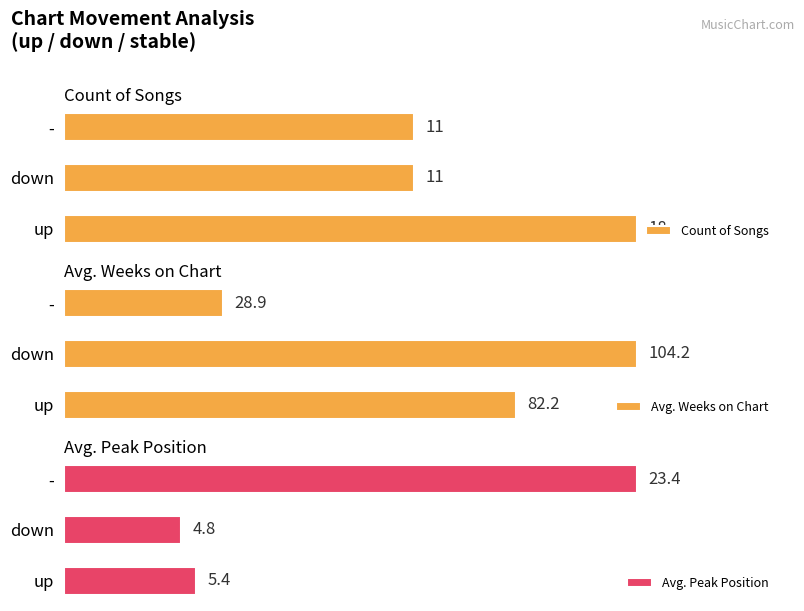

What is the maximum value shown in the chart?

104.2